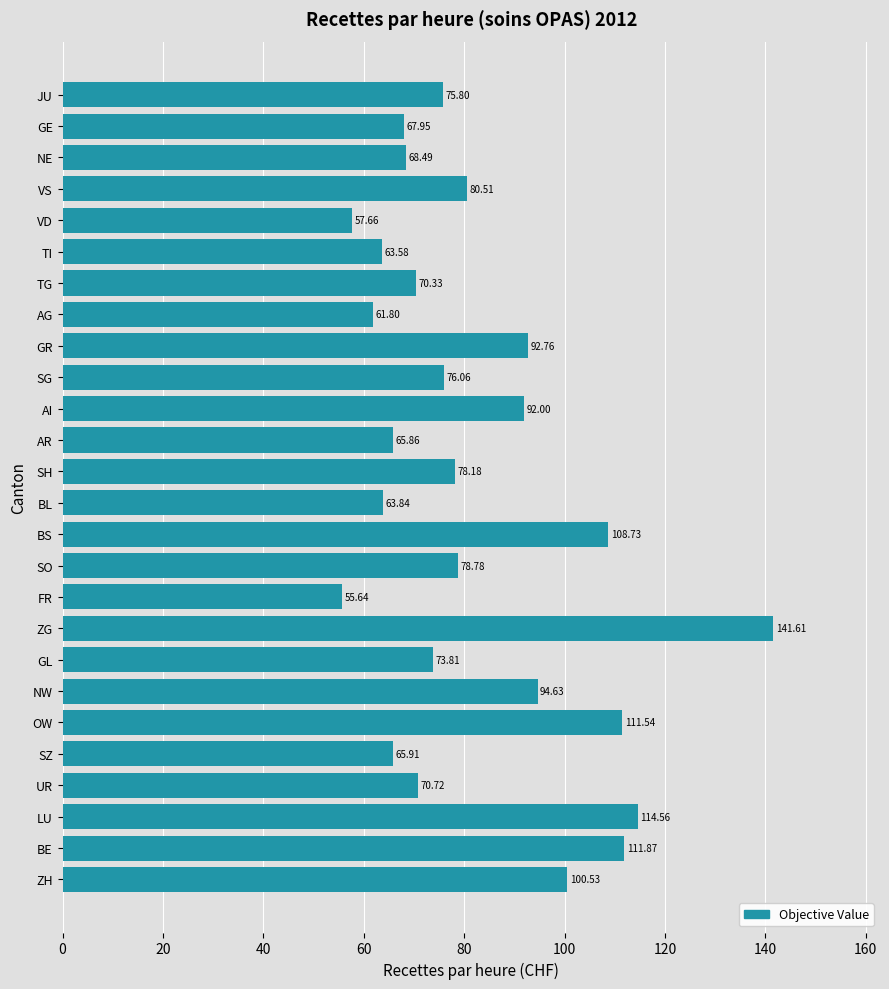

What is the difference between the values at AI and TI?

28.4